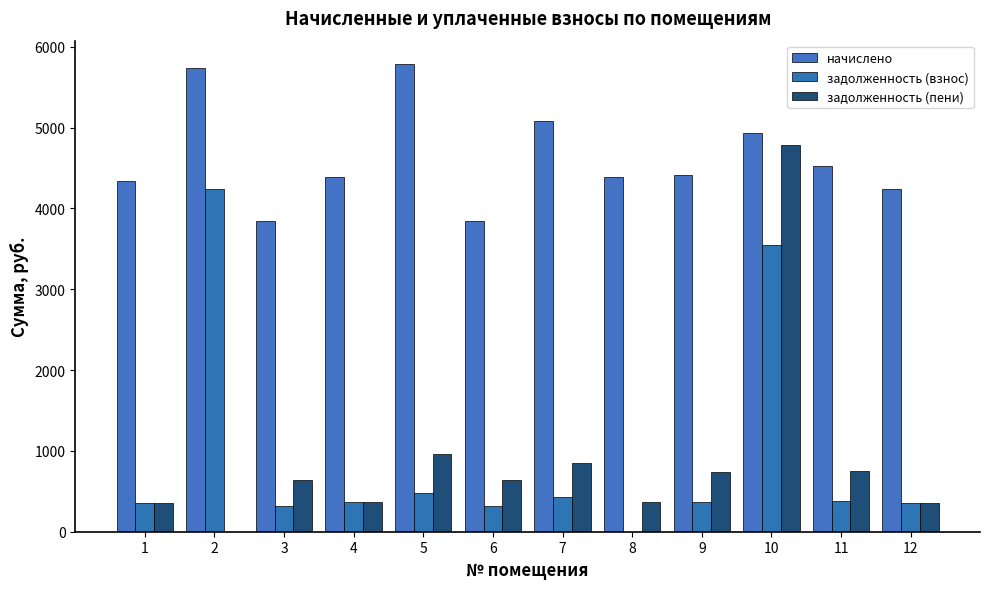

At which label is начислено closest to 4813?

10